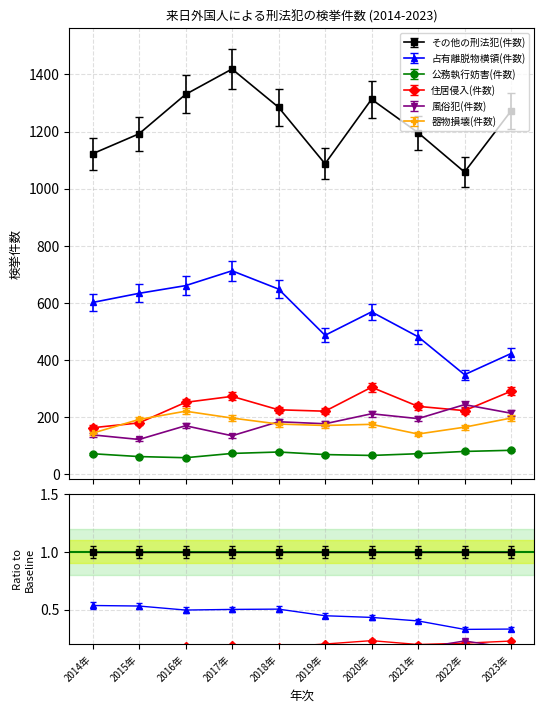

True or false: その他の刑法犯(件数) and 公務執行妨害(件数) cross at least once.

False